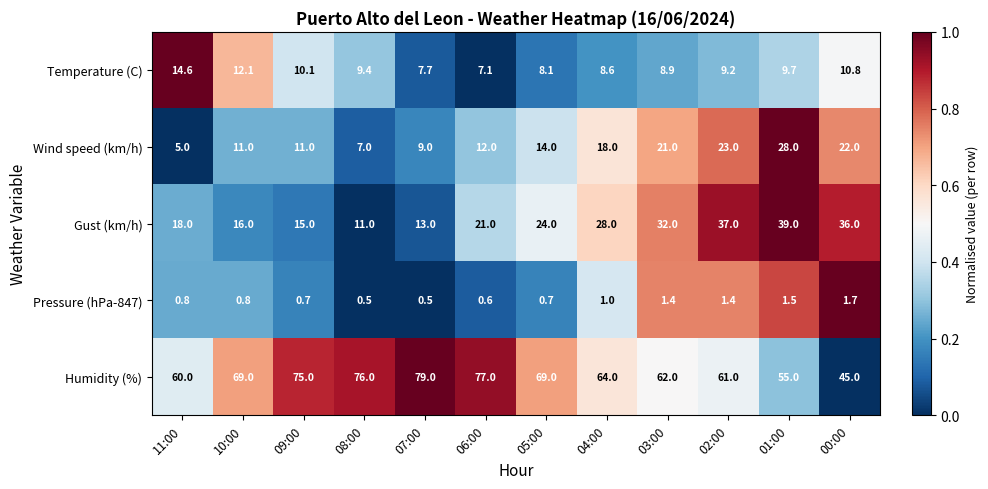

Count the number of categories in the chart.

12